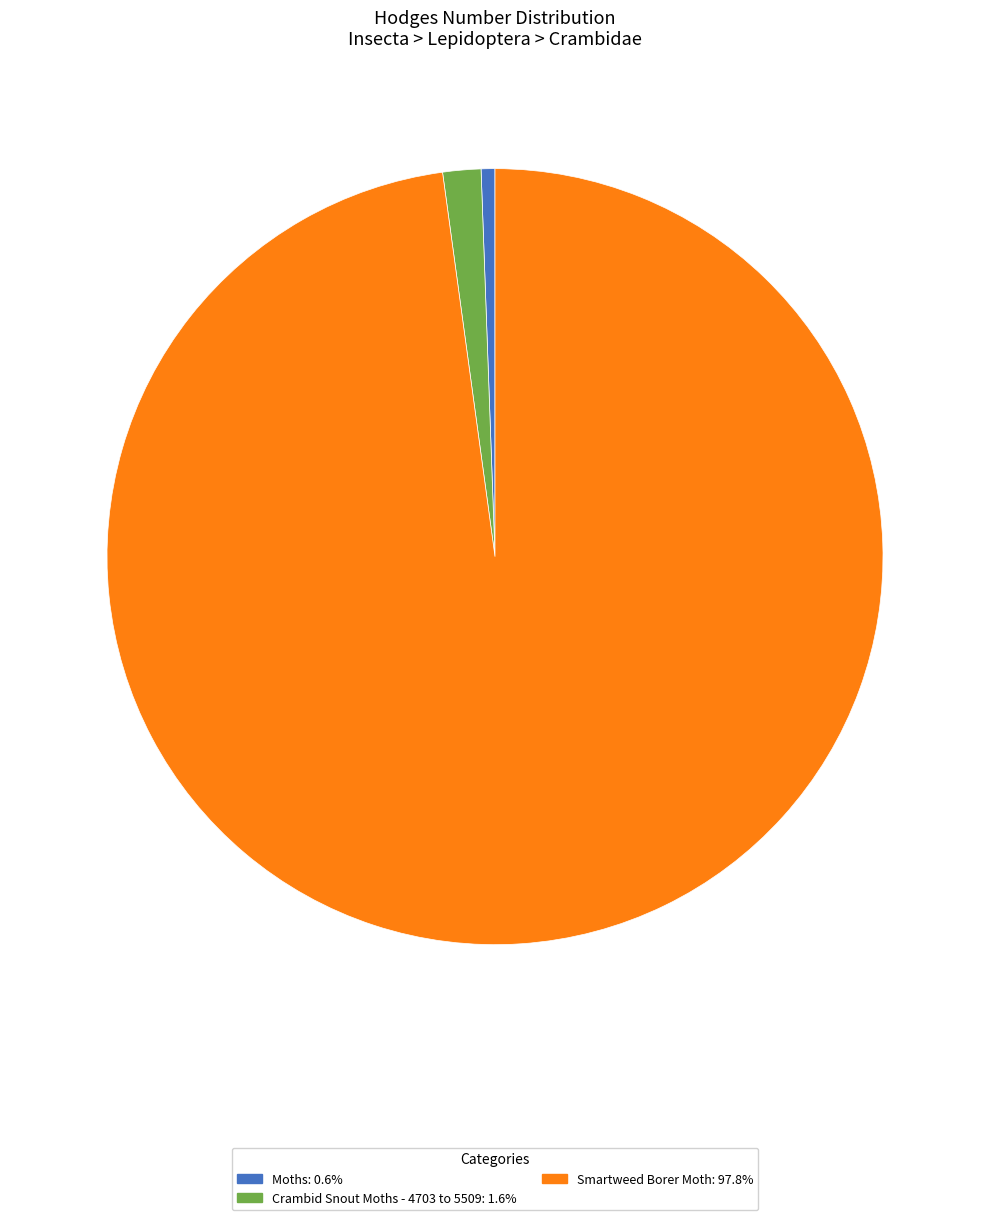

Combined, do Smartweed Borer Moth and Moths account for over 50%?

Yes